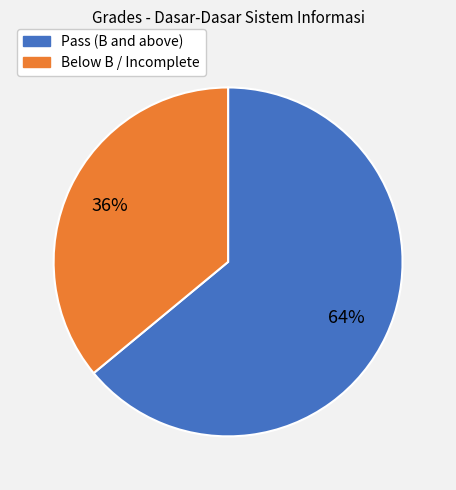

To the nearest percent, what is the average slice percentage?

50%